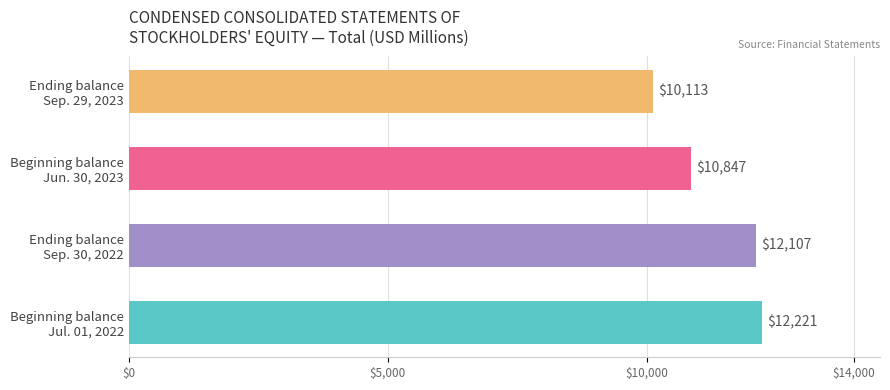

Which category has the highest value across all series?

Beginning balance
Jul. 01, 2022